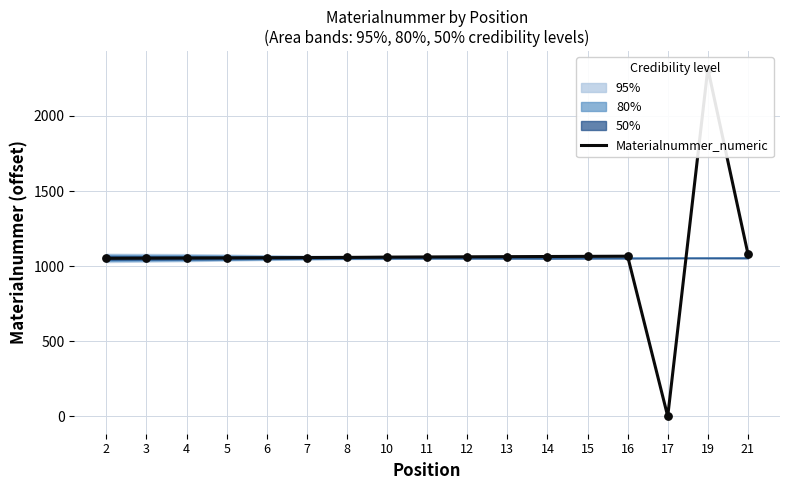

What is the change in value from 4 to 19?

+1261